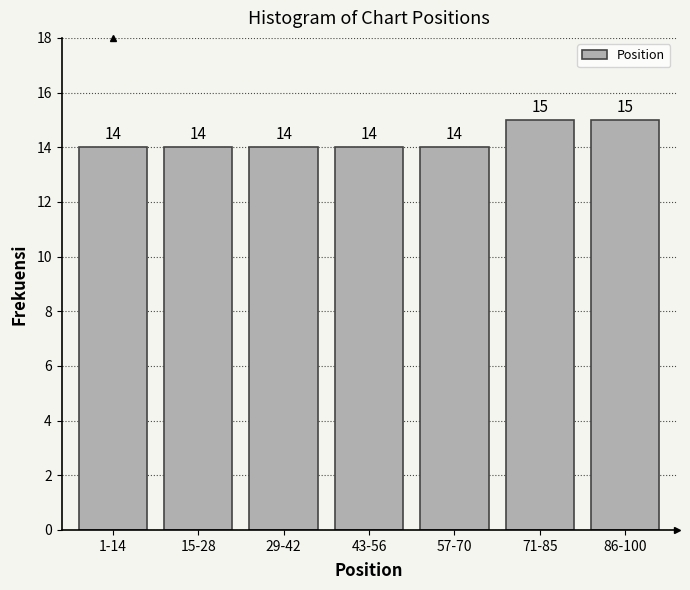

Reading left to right, extract all data points from this chart.

14	14	14	14	14	15	15